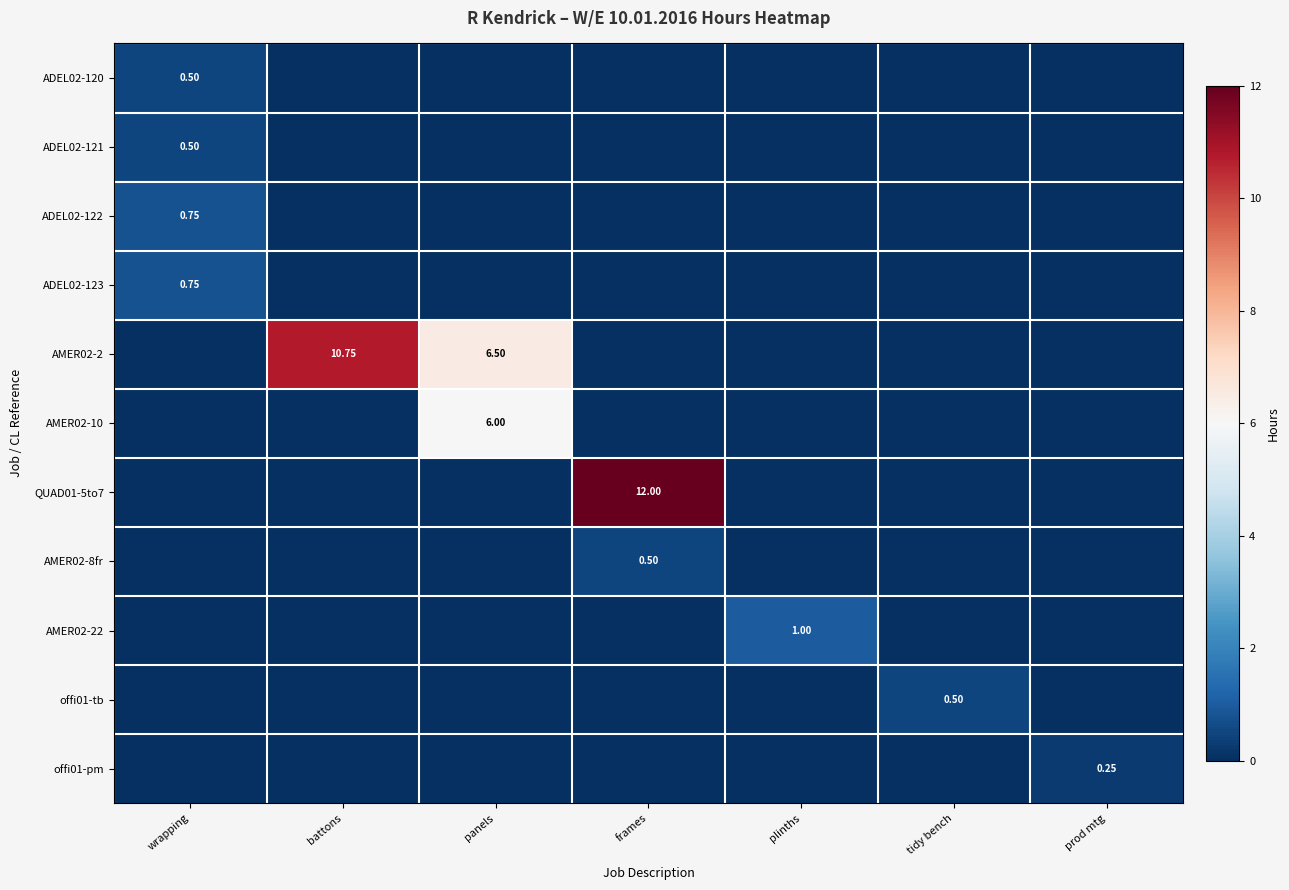

Which category has the highest value in the AMER02-10 series?

panels